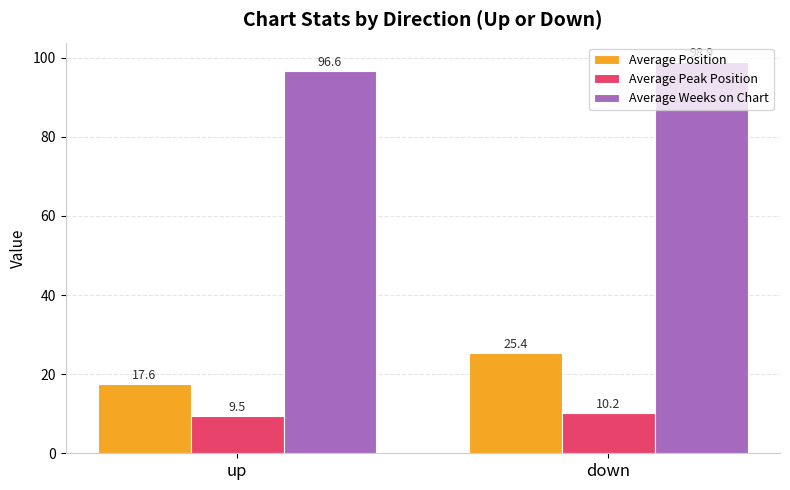

How many bars are there in total?

6